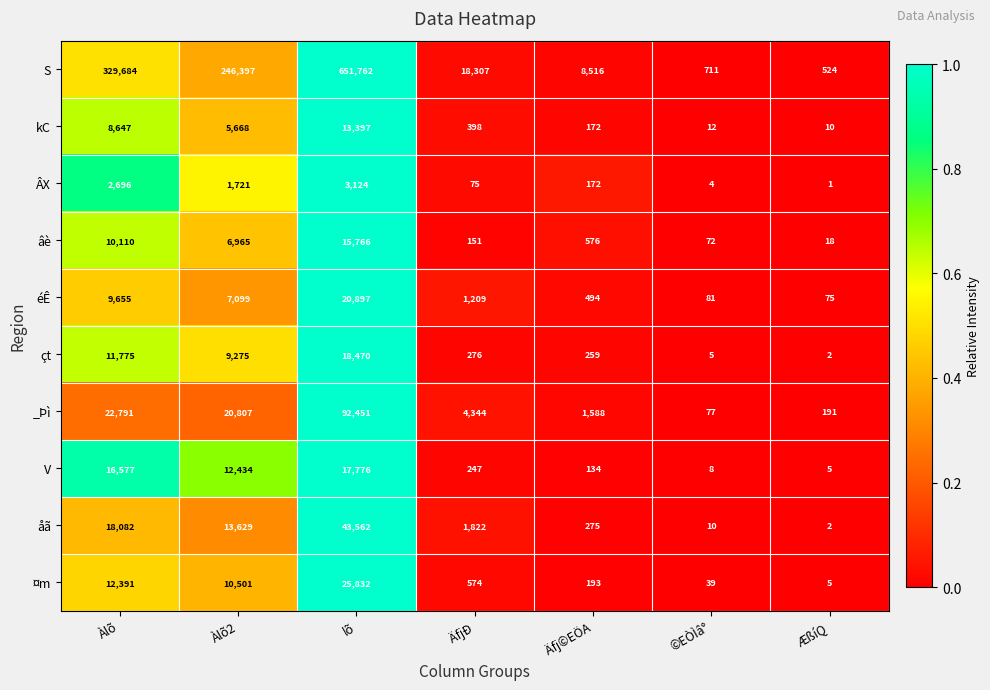

True or false: ÂX has a value of 1 at ÆßíQ.

True